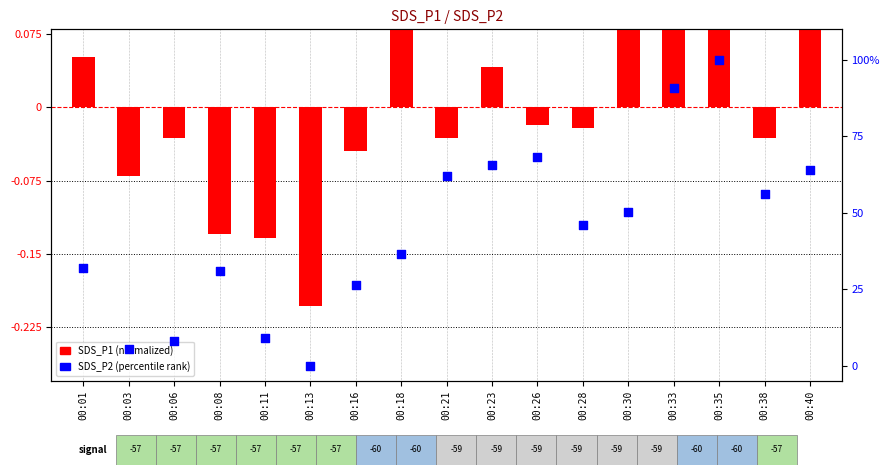

Which series reaches the minimum Y coordinate?

SDS_P1 (normalized)